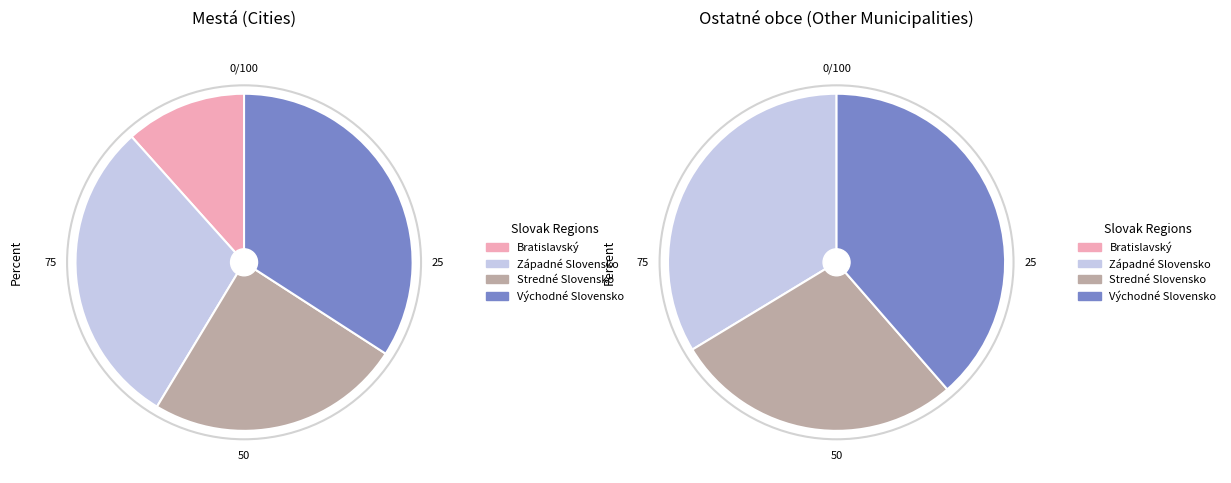

What percentage is the Východné Slovensko slice, to the nearest percent?

34%